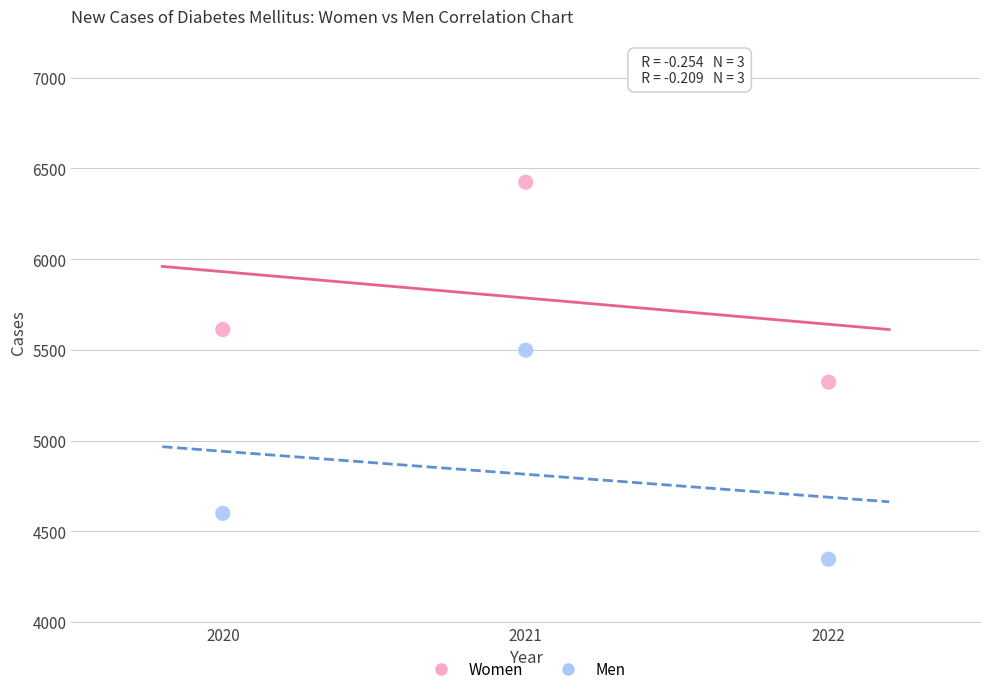

Which series reaches the maximum Y coordinate?

Women